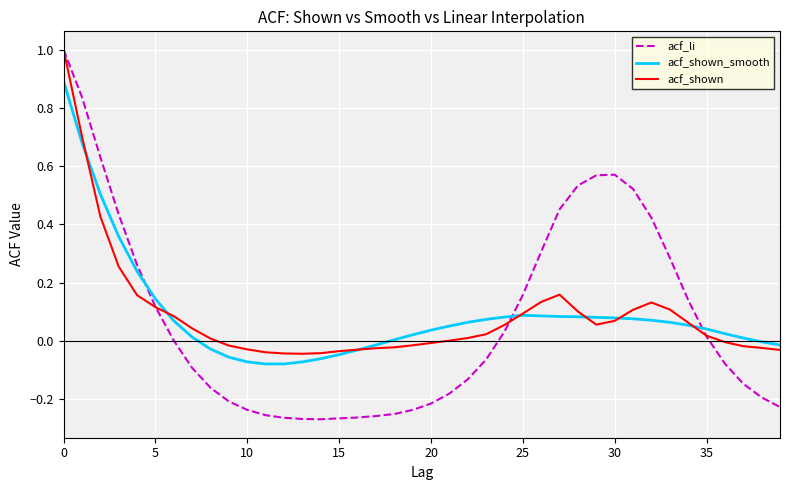

After their last crossing, which series has the higher values: acf_shown_smooth or acf_li?

acf_shown_smooth